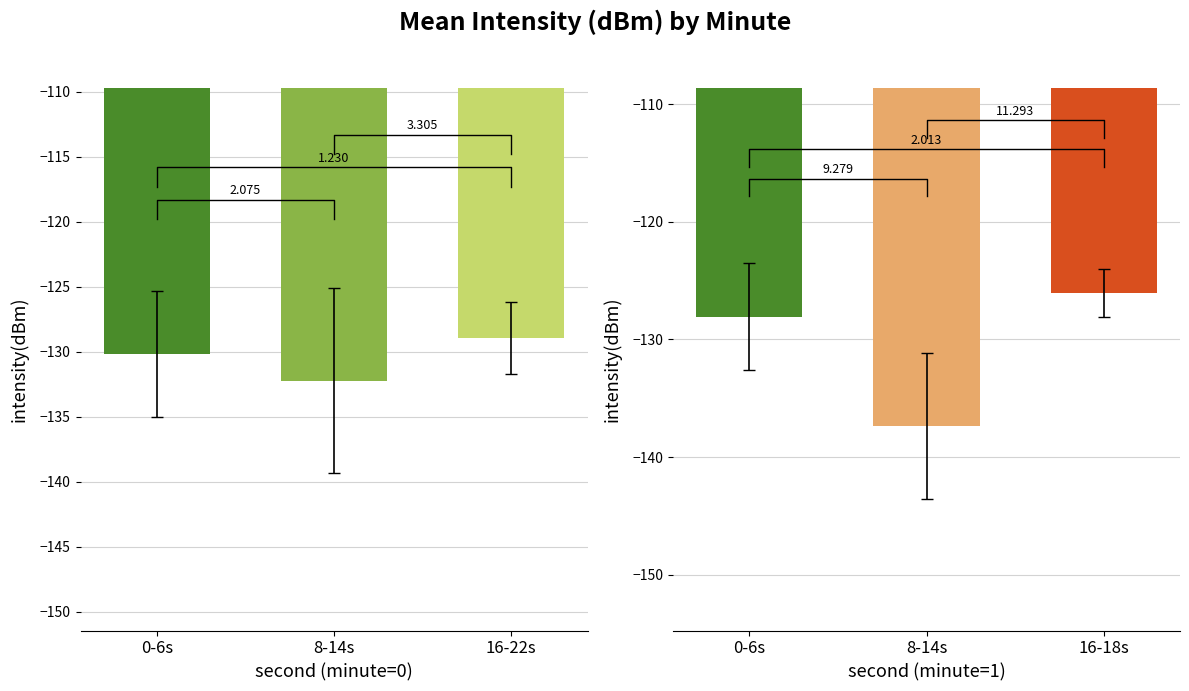

Which series has the largest total across all categories?

minute_0_sub